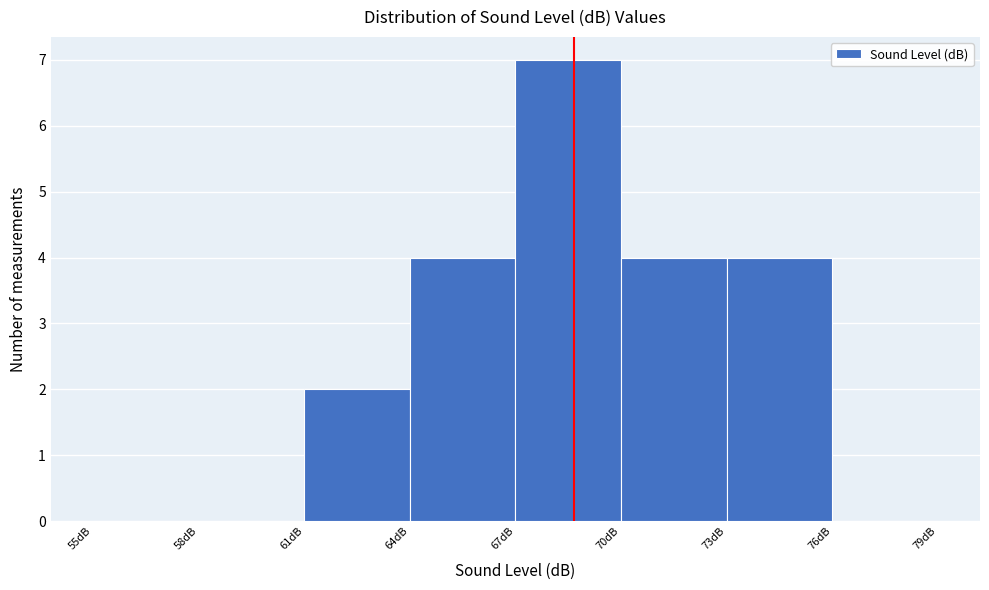

Reading left to right, list every bar in this chart as the range it spans on the x-axis followed by its height. The values are not printed on the chart, so give them approximately, as read against the axis.

55 to 58: 0
58 to 61: 0
61 to 64: 2
64 to 67: 4
67 to 70: 7
70 to 73: 4
73 to 76: 4
76 to 79: 0